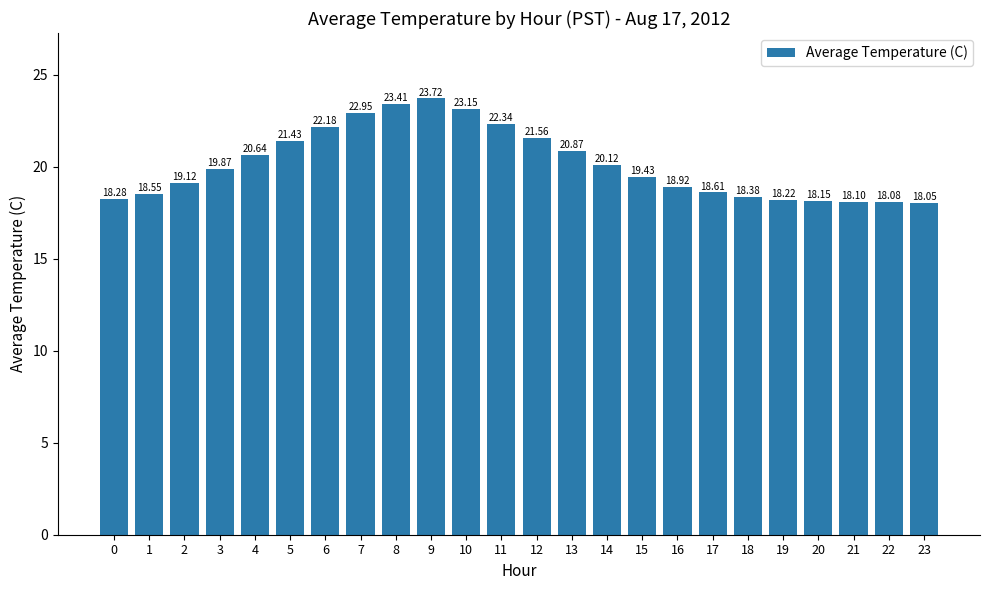

Which label corresponds to the largest value in the chart?

9